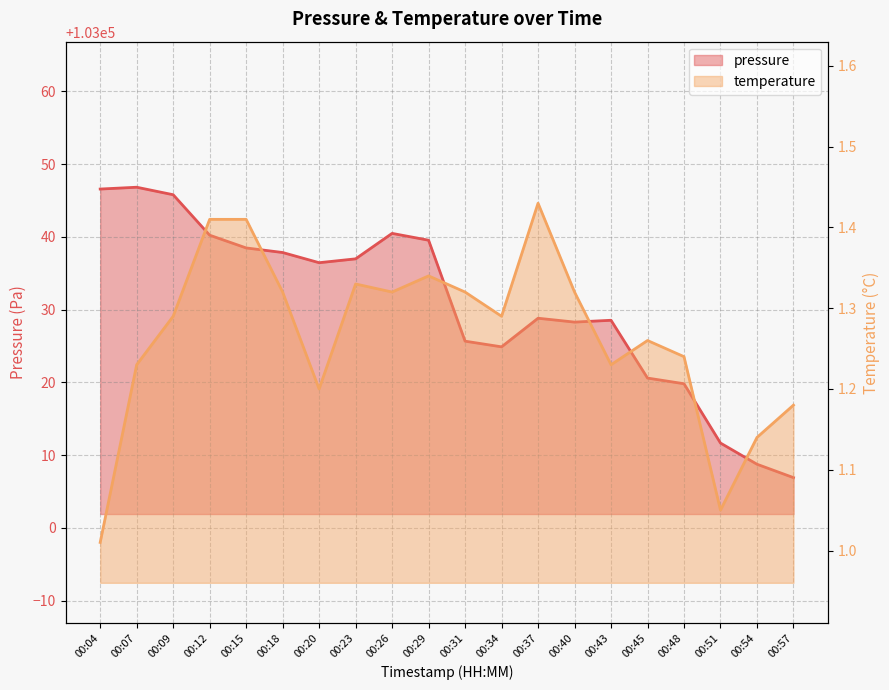

Is the value of pressure at 00:48 greater than the value of temperature at 00:31?

Yes